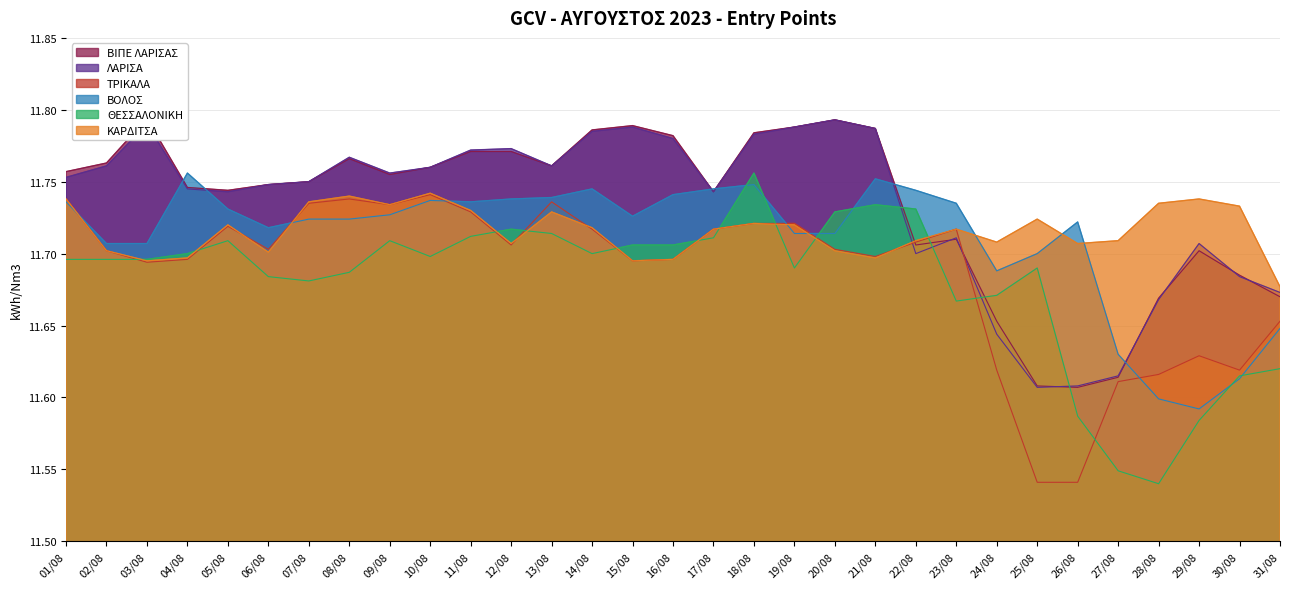

Reading left to right, extract all data points from this chart.

ΒΙΠΕ ΛΑΡΙΣΑΣ: 01/08=11.8	02/08=11.8	03/08=11.8	04/08=11.7	05/08=11.7	06/08=11.7	07/08=11.8	08/08=11.8	09/08=11.8	10/08=11.8	11/08=11.8	12/08=11.8	13/08=11.8	14/08=11.8	15/08=11.8	16/08=11.8	17/08=11.7	18/08=11.8	19/08=11.8	20/08=11.8	21/08=11.8	22/08=11.7	23/08=11.7	24/08=11.7	25/08=11.6	26/08=11.6	27/08=11.6	28/08=11.7	29/08=11.7	30/08=11.7	31/08=11.7
ΛΑΡΙΣΑ: 01/08=11.8	02/08=11.8	03/08=11.8	04/08=11.7	05/08=11.7	06/08=11.7	07/08=11.8	08/08=11.8	09/08=11.8	10/08=11.8	11/08=11.8	12/08=11.8	13/08=11.8	14/08=11.8	15/08=11.8	16/08=11.8	17/08=11.7	18/08=11.8	19/08=11.8	20/08=11.8	21/08=11.8	22/08=11.7	23/08=11.7	24/08=11.6	25/08=11.6	26/08=11.6	27/08=11.6	28/08=11.7	29/08=11.7	30/08=11.7	31/08=11.7
ΤΡΙΚΑΛΑ: 01/08=11.7	02/08=11.7	03/08=11.7	04/08=11.7	05/08=11.7	06/08=11.7	07/08=11.7	08/08=11.7	09/08=11.7	10/08=11.7	11/08=11.7	12/08=11.7	13/08=11.7	14/08=11.7	15/08=11.7	16/08=11.7	17/08=11.7	18/08=11.7	19/08=11.7	20/08=11.7	21/08=11.7	22/08=11.7	23/08=11.7	24/08=11.6	25/08=11.5	26/08=11.5	27/08=11.6	28/08=11.6	29/08=11.6	30/08=11.6	31/08=11.7
ΒΟΛΟΣ: 01/08=11.7	02/08=11.7	03/08=11.7	04/08=11.8	05/08=11.7	06/08=11.7	07/08=11.7	08/08=11.7	09/08=11.7	10/08=11.7	11/08=11.7	12/08=11.7	13/08=11.7	14/08=11.7	15/08=11.7	16/08=11.7	17/08=11.7	18/08=11.7	19/08=11.7	20/08=11.7	21/08=11.8	22/08=11.7	23/08=11.7	24/08=11.7	25/08=11.7	26/08=11.7	27/08=11.6	28/08=11.6	29/08=11.6	30/08=11.6	31/08=11.6
ΘΕΣΣΑΛΟΝΙΚΗ: 01/08=11.7	02/08=11.7	03/08=11.7	04/08=11.7	05/08=11.7	06/08=11.7	07/08=11.7	08/08=11.7	09/08=11.7	10/08=11.7	11/08=11.7	12/08=11.7	13/08=11.7	14/08=11.7	15/08=11.7	16/08=11.7	17/08=11.7	18/08=11.8	19/08=11.7	20/08=11.7	21/08=11.7	22/08=11.7	23/08=11.7	24/08=11.7	25/08=11.7	26/08=11.6	27/08=11.5	28/08=11.5	29/08=11.6	30/08=11.6	31/08=11.6
ΚΑΡΔΙΤΣΑ: 01/08=11.7	02/08=11.7	03/08=11.7	04/08=11.7	05/08=11.7	06/08=11.7	07/08=11.7	08/08=11.7	09/08=11.7	10/08=11.7	11/08=11.7	12/08=11.7	13/08=11.7	14/08=11.7	15/08=11.7	16/08=11.7	17/08=11.7	18/08=11.7	19/08=11.7	20/08=11.7	21/08=11.7	22/08=11.7	23/08=11.7	24/08=11.7	25/08=11.7	26/08=11.7	27/08=11.7	28/08=11.7	29/08=11.7	30/08=11.7	31/08=11.7